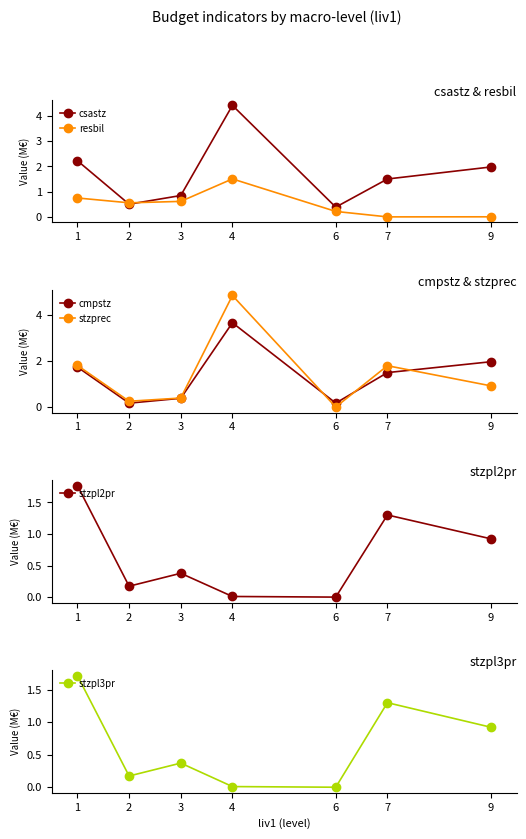

True or false: stzpl3pr and stzprec cross at least once.

False